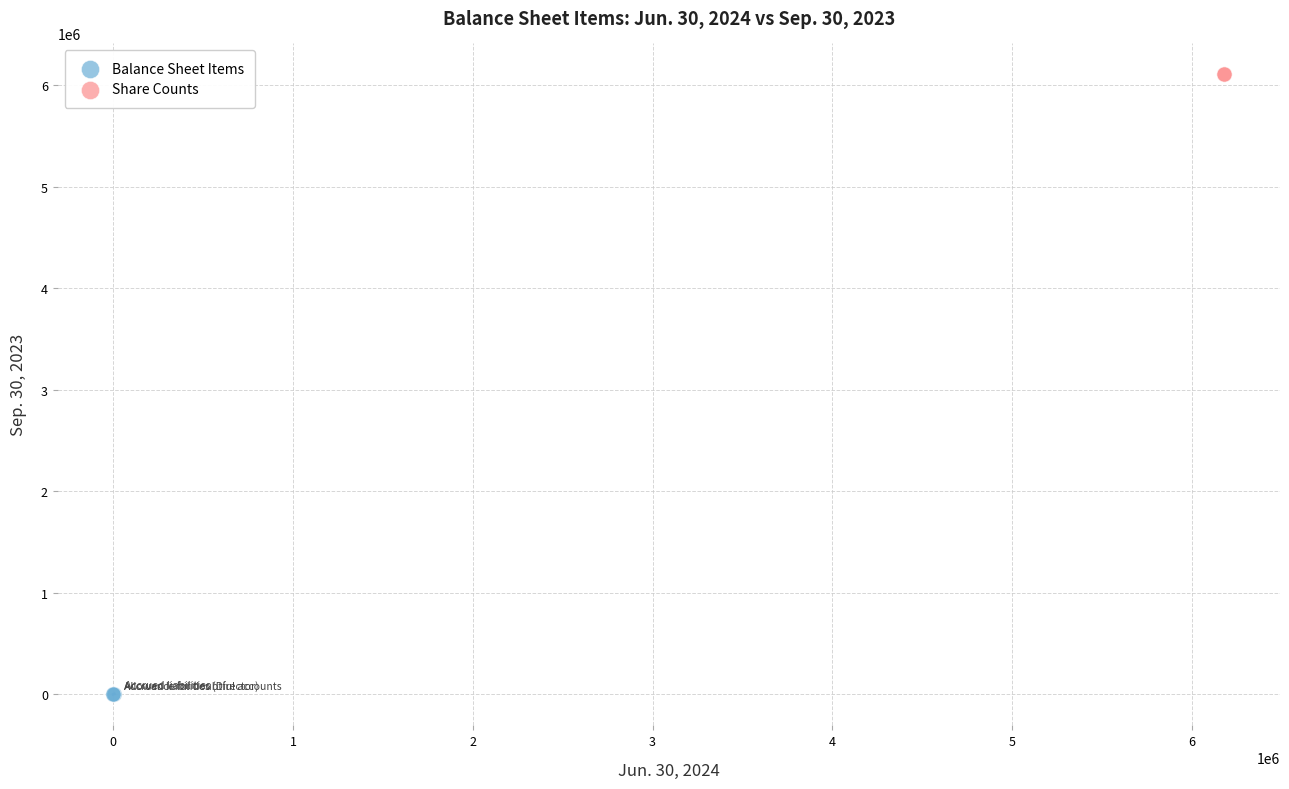

Which series contains the highest Y value?

Share Counts